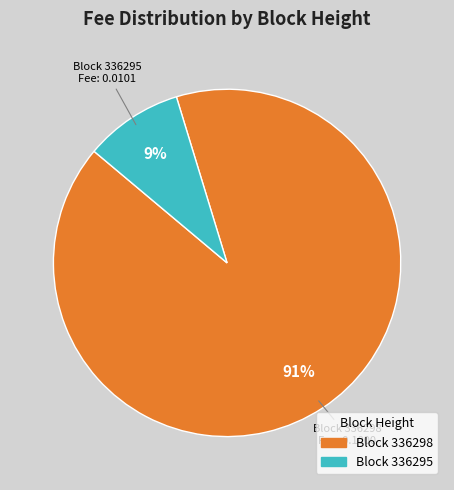

Does any single category account for the majority?

Yes